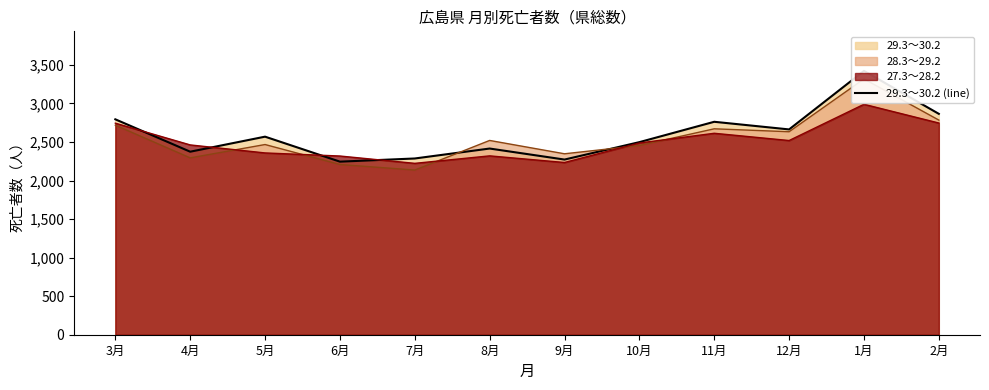

Where is the data nearest to the value 2833?

2月